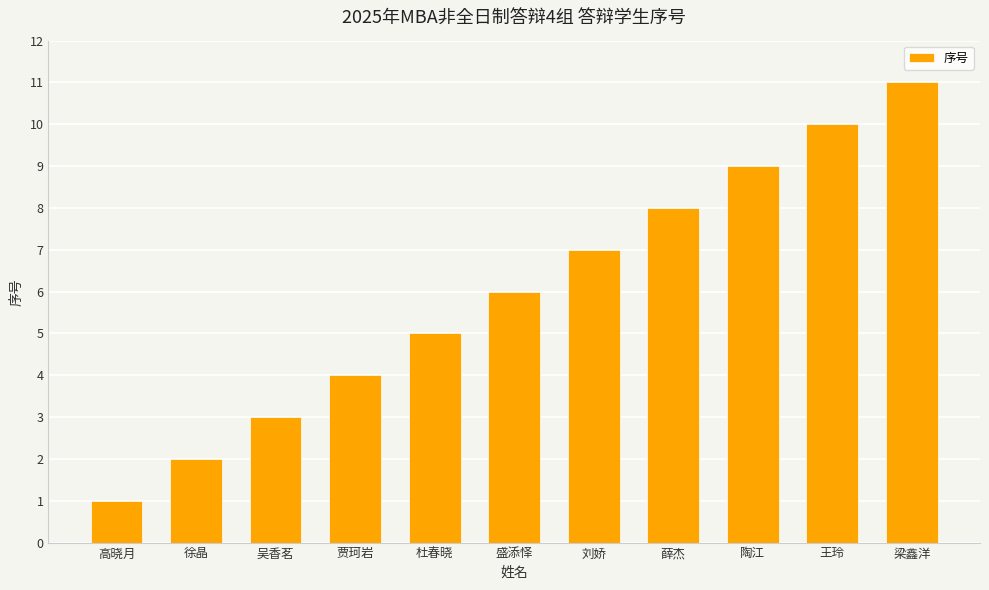

What is the sum of the values at 高晓月 and 刘娇?

8